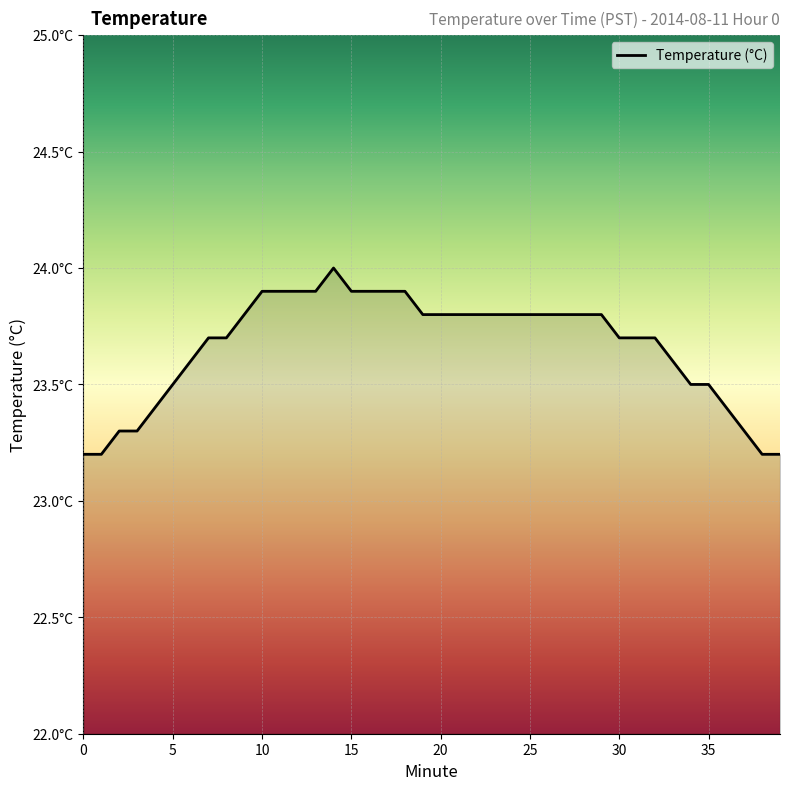

True or false: there are more than 0 points higher than both neighbors.

True